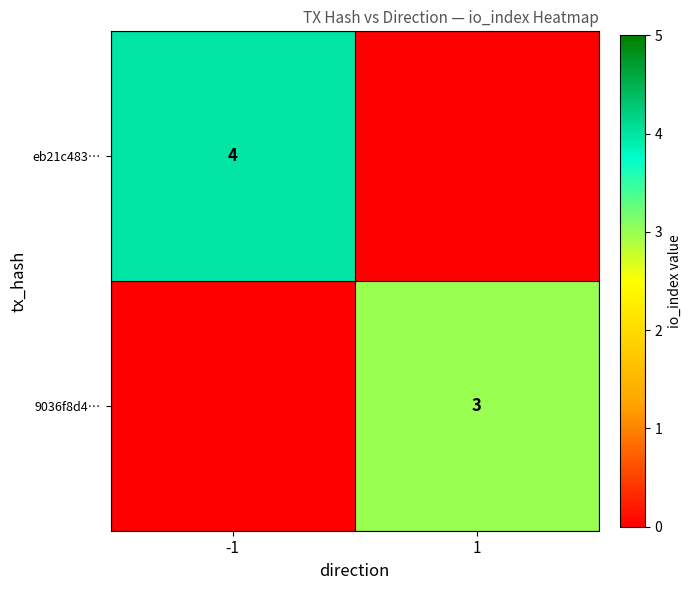

Is it true that 9036f8d4… equals 5 at 1?

False